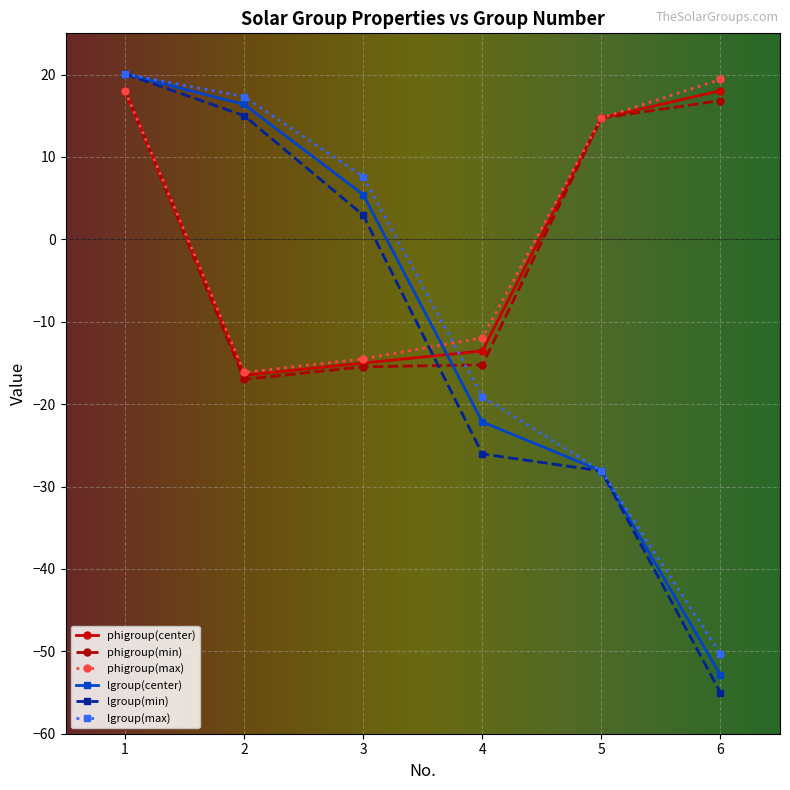

What are all the series names shown in the legend?

phigroup(center), phigroup(min), phigroup(max), lgroup(center), lgroup(min), lgroup(max)